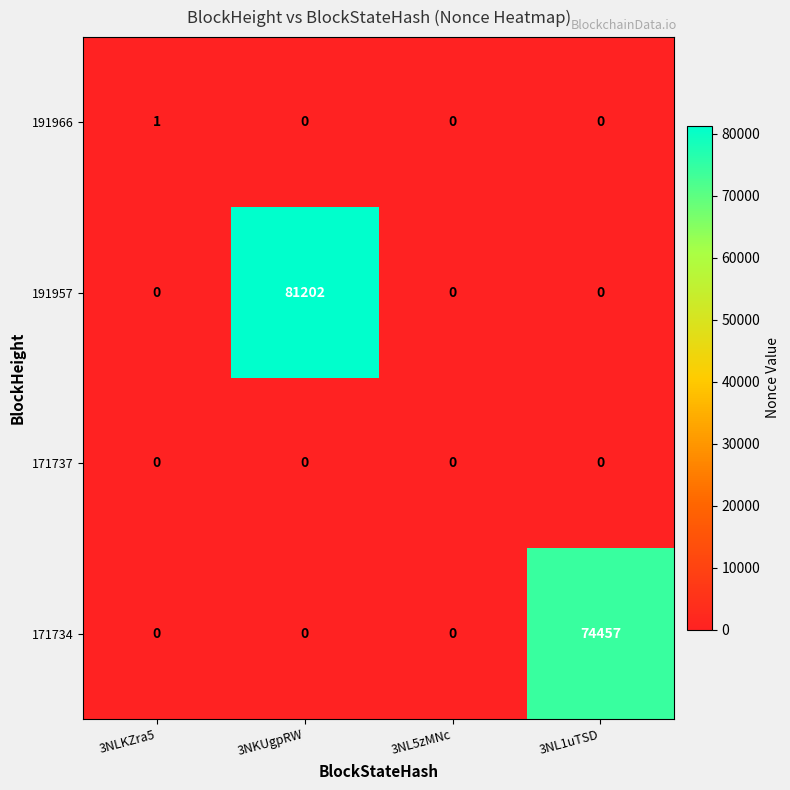

Reading left to right, extract all data points from this chart.

191966: 3NLKZra5=1	3NKUgpRW=0	3NL5zMNc=0	3NL1uTSD=0
191957: 3NLKZra5=0	3NKUgpRW=81202	3NL5zMNc=0	3NL1uTSD=0
171737: 3NLKZra5=0	3NKUgpRW=0	3NL5zMNc=0	3NL1uTSD=0
171734: 3NLKZra5=0	3NKUgpRW=0	3NL5zMNc=0	3NL1uTSD=74457